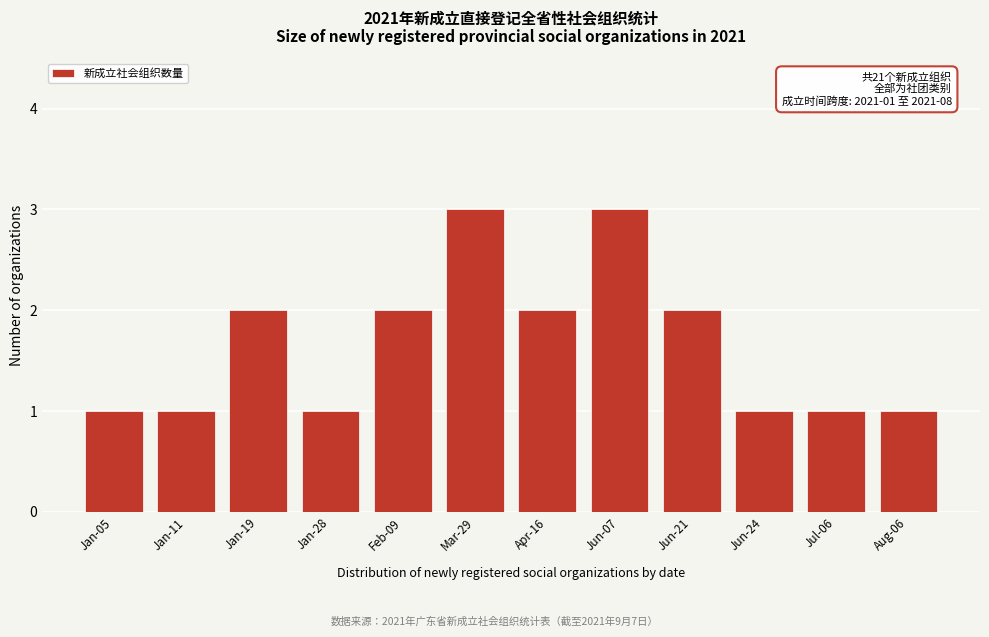

Reading left to right, transcribe all the data shown in this chart.

Jan-05=1	Jan-11=1	Jan-19=2	Jan-28=1	Feb-09=2	Mar-29=3	Apr-16=2	Jun-07=3	Jun-21=2	Jun-24=1	Jul-06=1	Aug-06=1